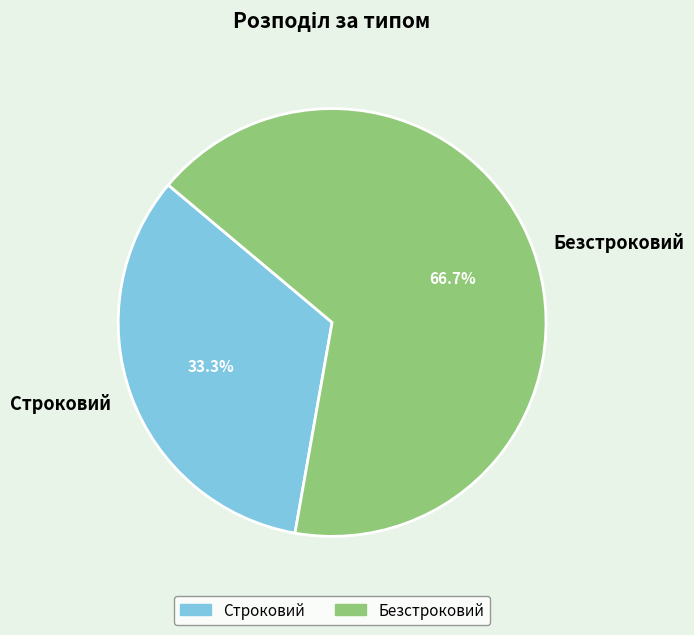

How many slices are in this pie chart?

2